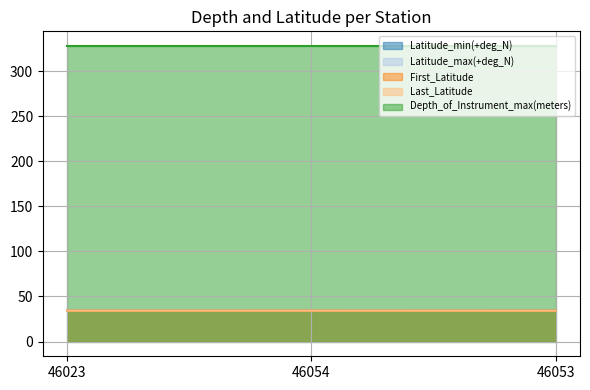

Which series has the widest spread of values?

Latitude_min(+deg_N)